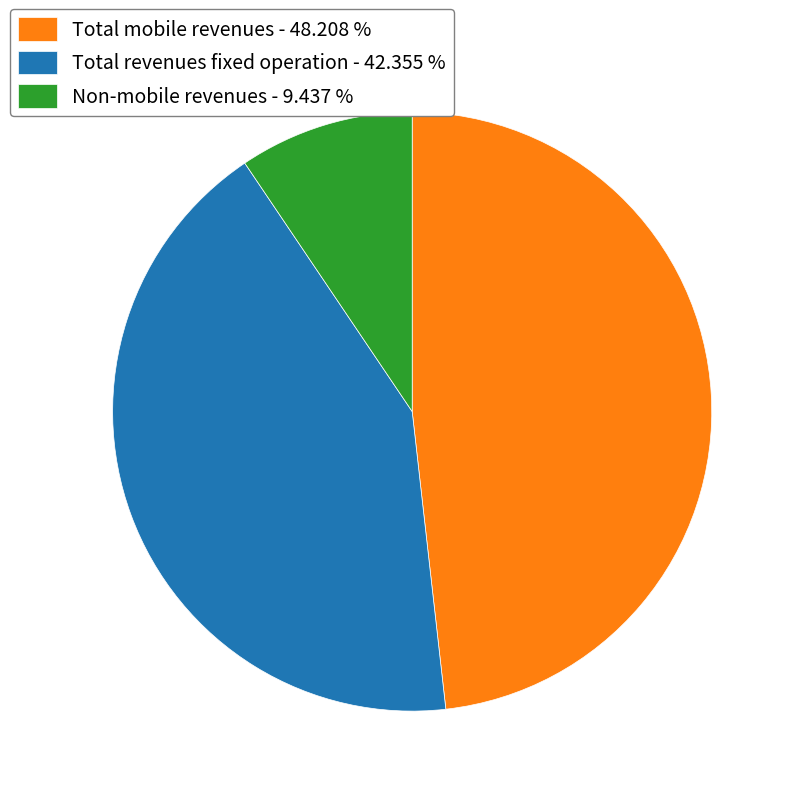

Does Non-mobile revenues account for over 50% of the chart?

No